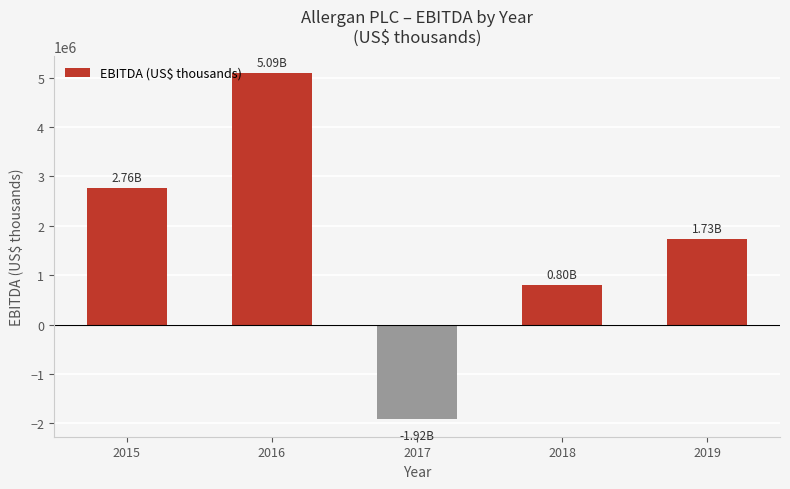

How many data points does each series have?

5